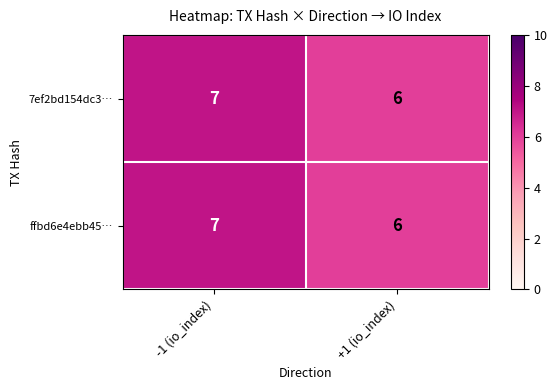

Reading left to right, list all the values displayed in this chart.

7ef2bd154dc3…: -1 (io_index)=7	+1 (io_index)=6
ffbd6e4ebb45…: -1 (io_index)=7	+1 (io_index)=6